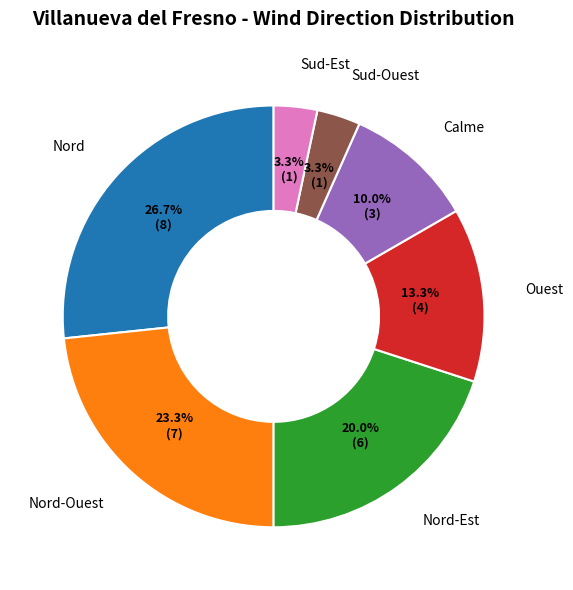

Does Sud-Est account for over 50% of the chart?

No